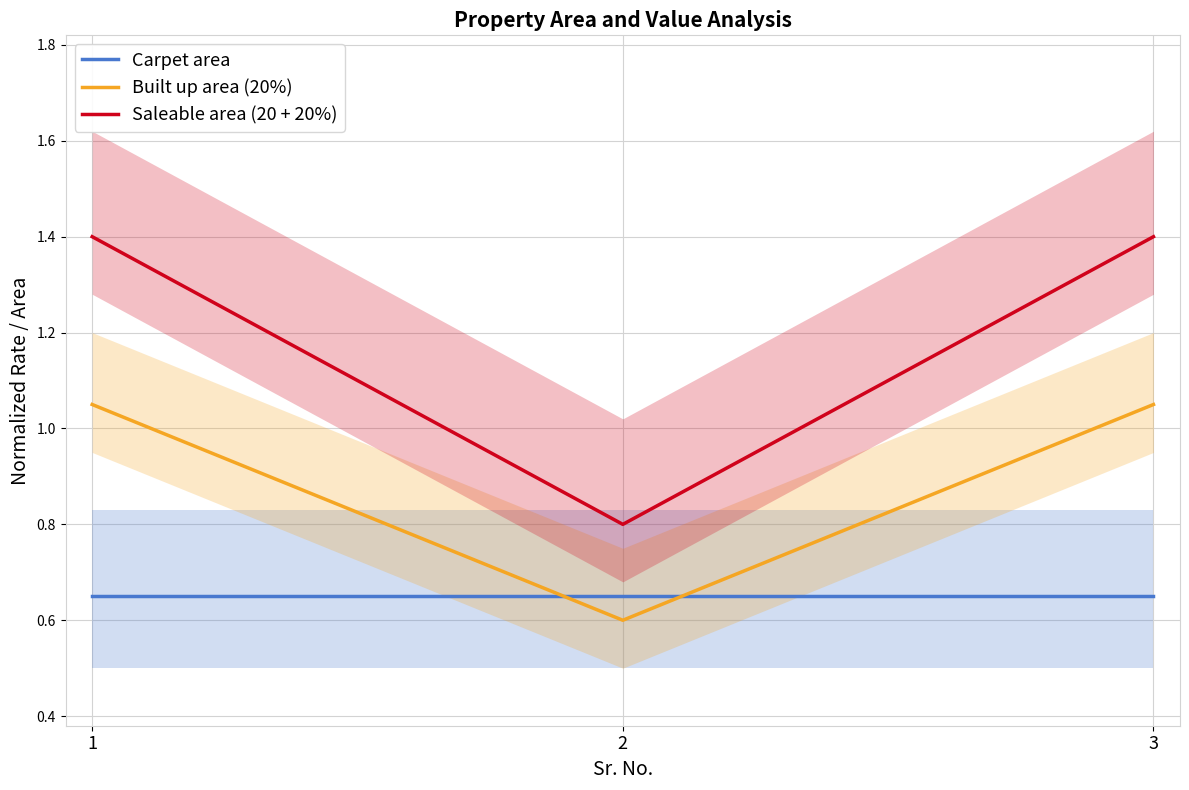

Which series has the largest total across all categories?

Saleable area (20 + 20%)